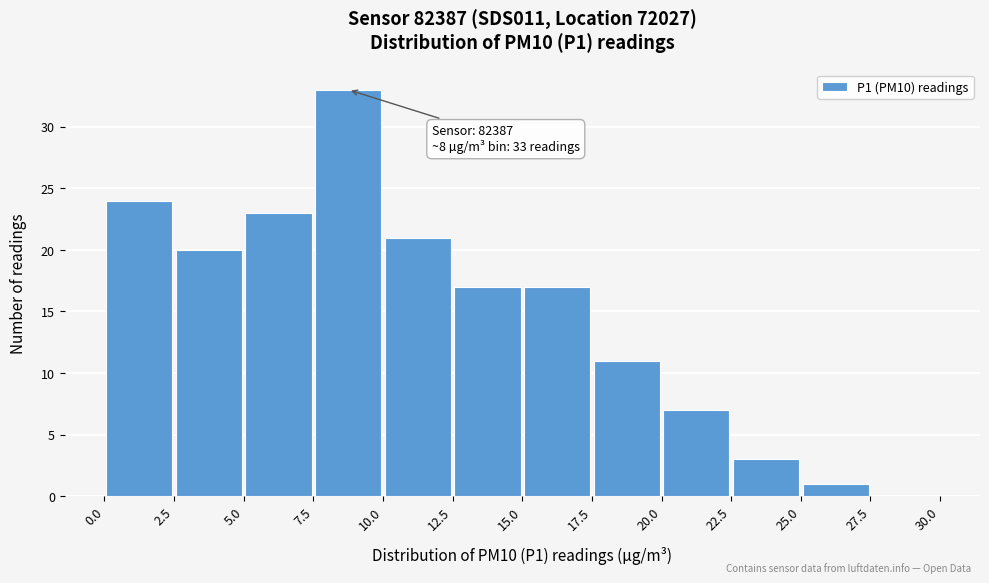

Which range on the x-axis has the tallest bar?

7.5 to 10.0